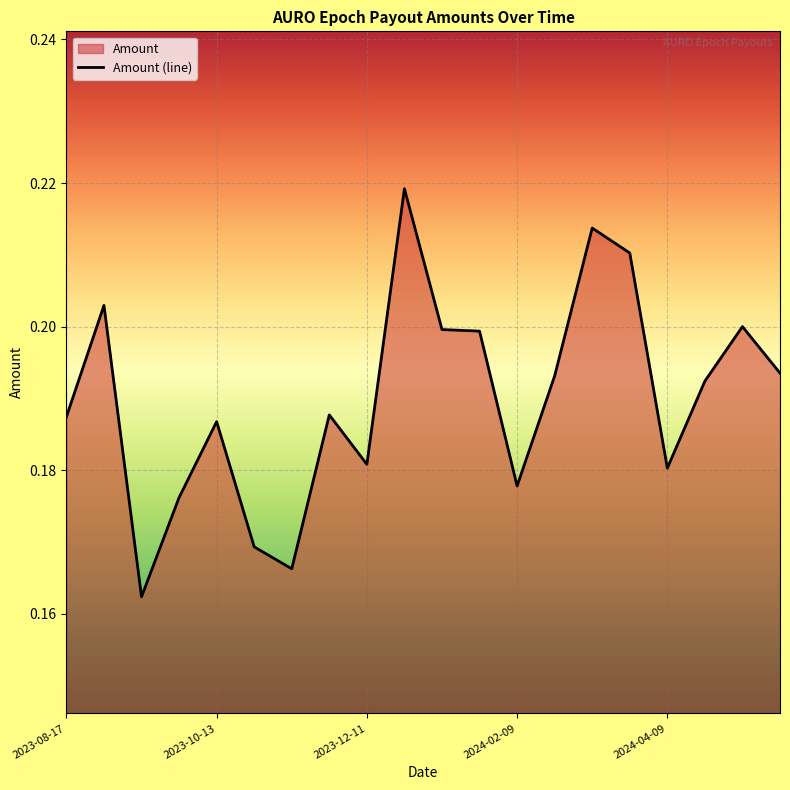

True or false: the data shows 0.1 at 2024-04-09.

False